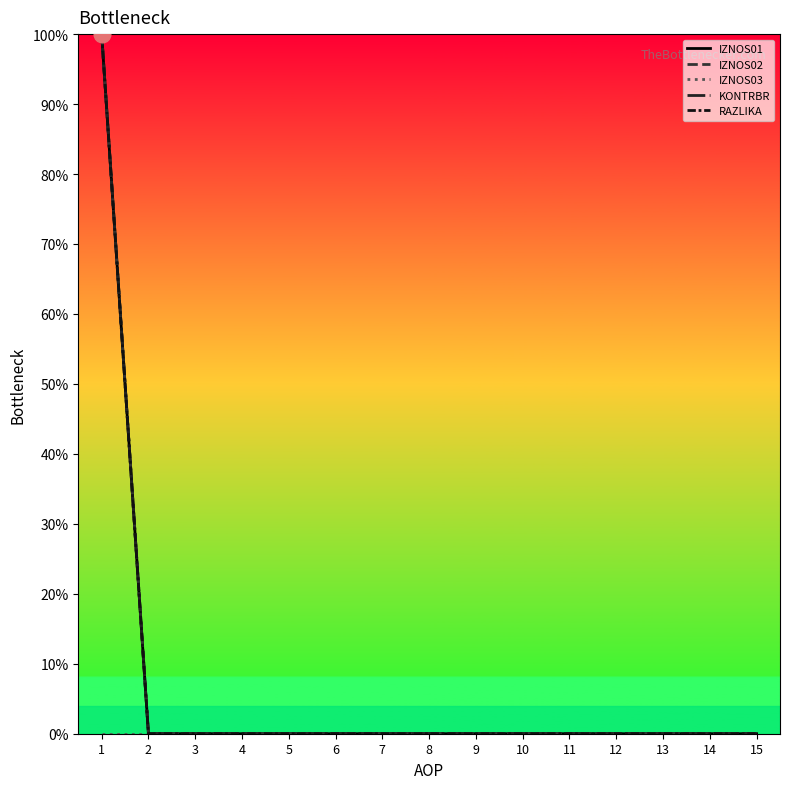

Reading left to right, transcribe all the data shown in this chart.

IZNOS01: 1=100	2=0	3=0	4=0	5=0	6=0	7=0	8=0	9=0	10=0	11=0	12=0	13=0	14=0	15=0
IZNOS02: 1=100	2=0	3=0	4=0	5=0	6=0	7=0	8=0	9=0	10=0	11=0	12=0	13=0	14=0	15=0
IZNOS03: 1=0	2=0	3=0	4=0	5=0	6=0	7=0	8=0	9=0	10=0	11=0	12=0	13=0	14=0	15=0
KONTRBR: 1=100	2=0	3=0	4=0	5=0	6=0	7=0	8=0	9=0	10=0	11=0	12=0	13=0	14=0	15=0
RAZLIKA: 1=100	2=0	3=0	4=0	5=0	6=0	7=0	8=0	9=0	10=0	11=0	12=0	13=0	14=0	15=0